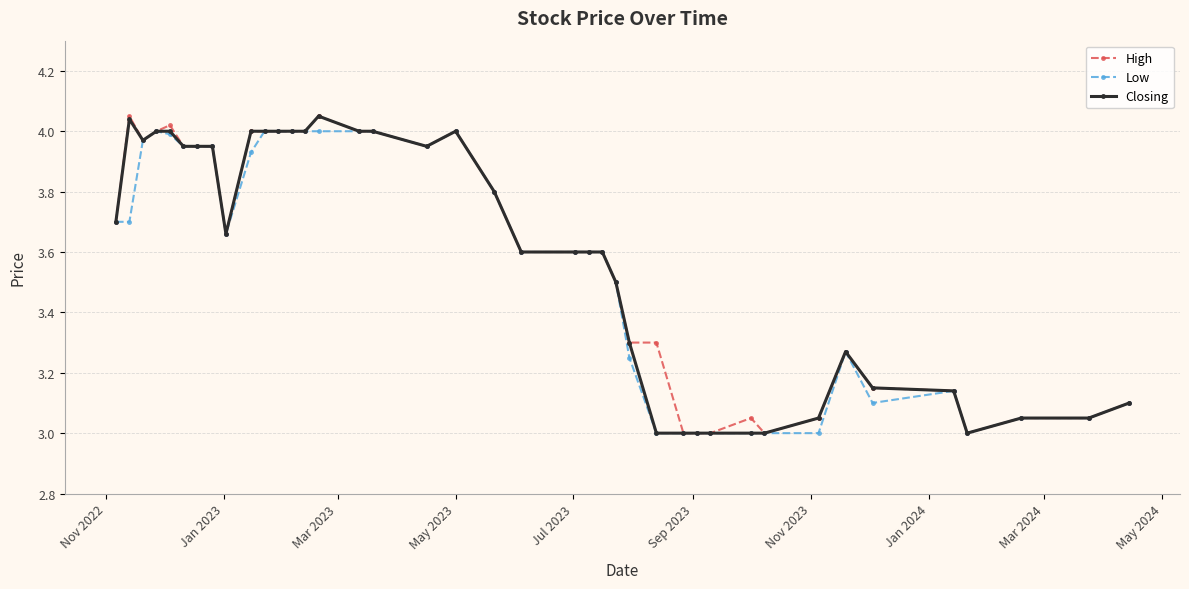

True or false: High has more than 0 points higher than both neighbors.

True